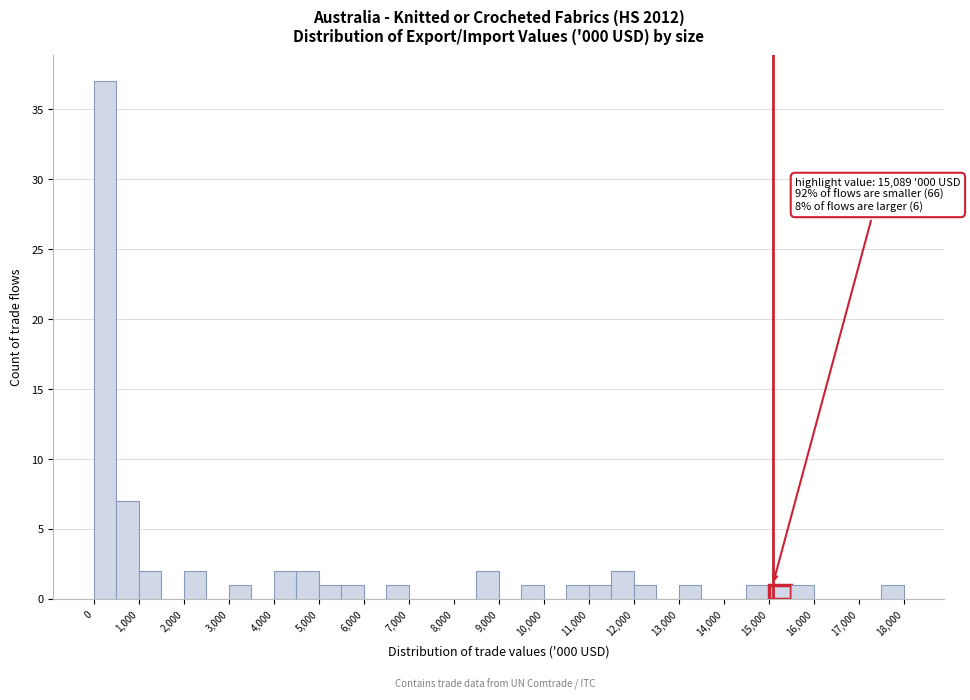

Which range on the x-axis has the tallest bar?

0 to 500